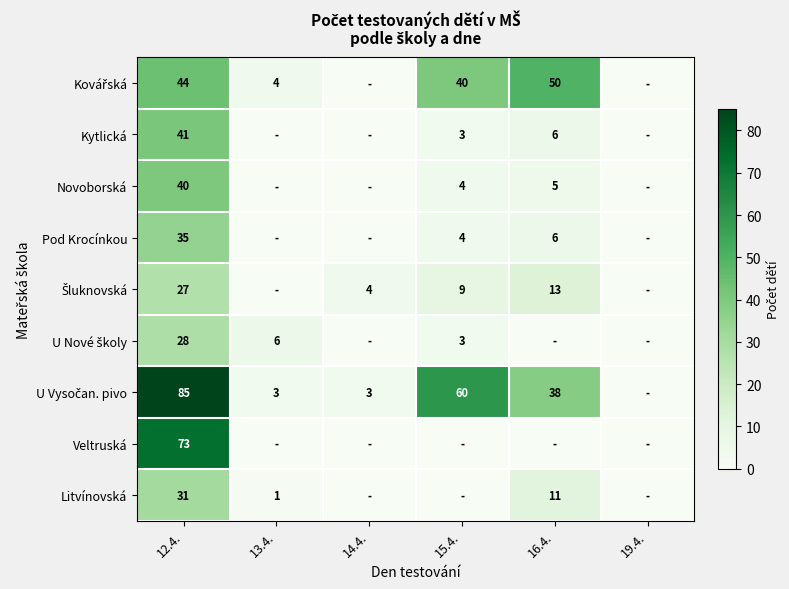

Which label corresponds to the smallest value in the chart?

14.4.